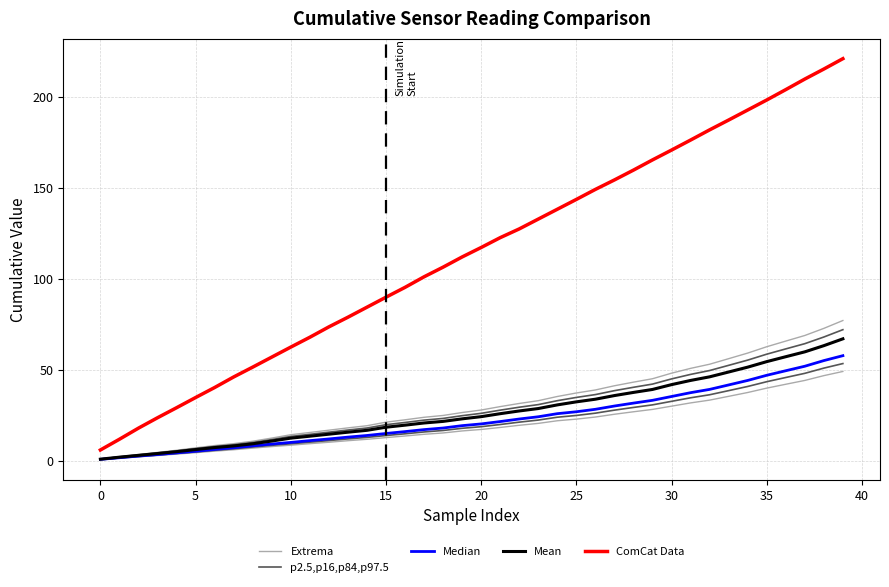

True or false: ComCat Data has more than 2 interior local peaks.

False